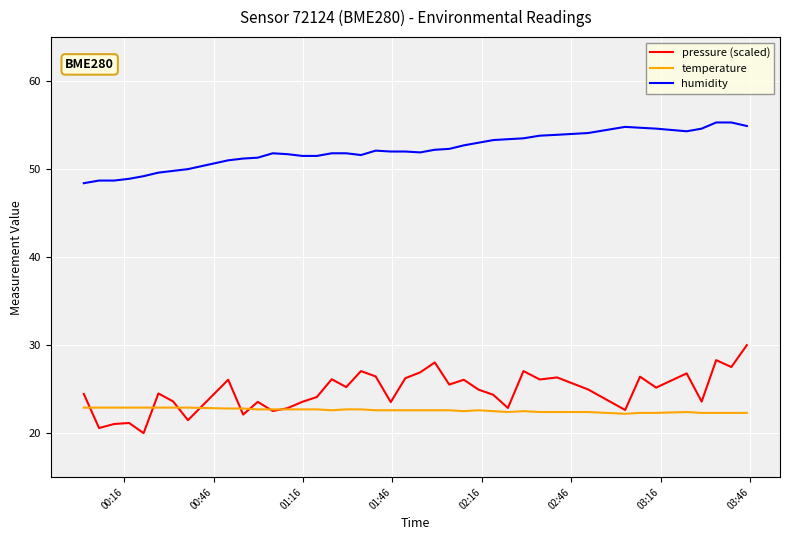

Which series has the largest total across all categories?

humidity